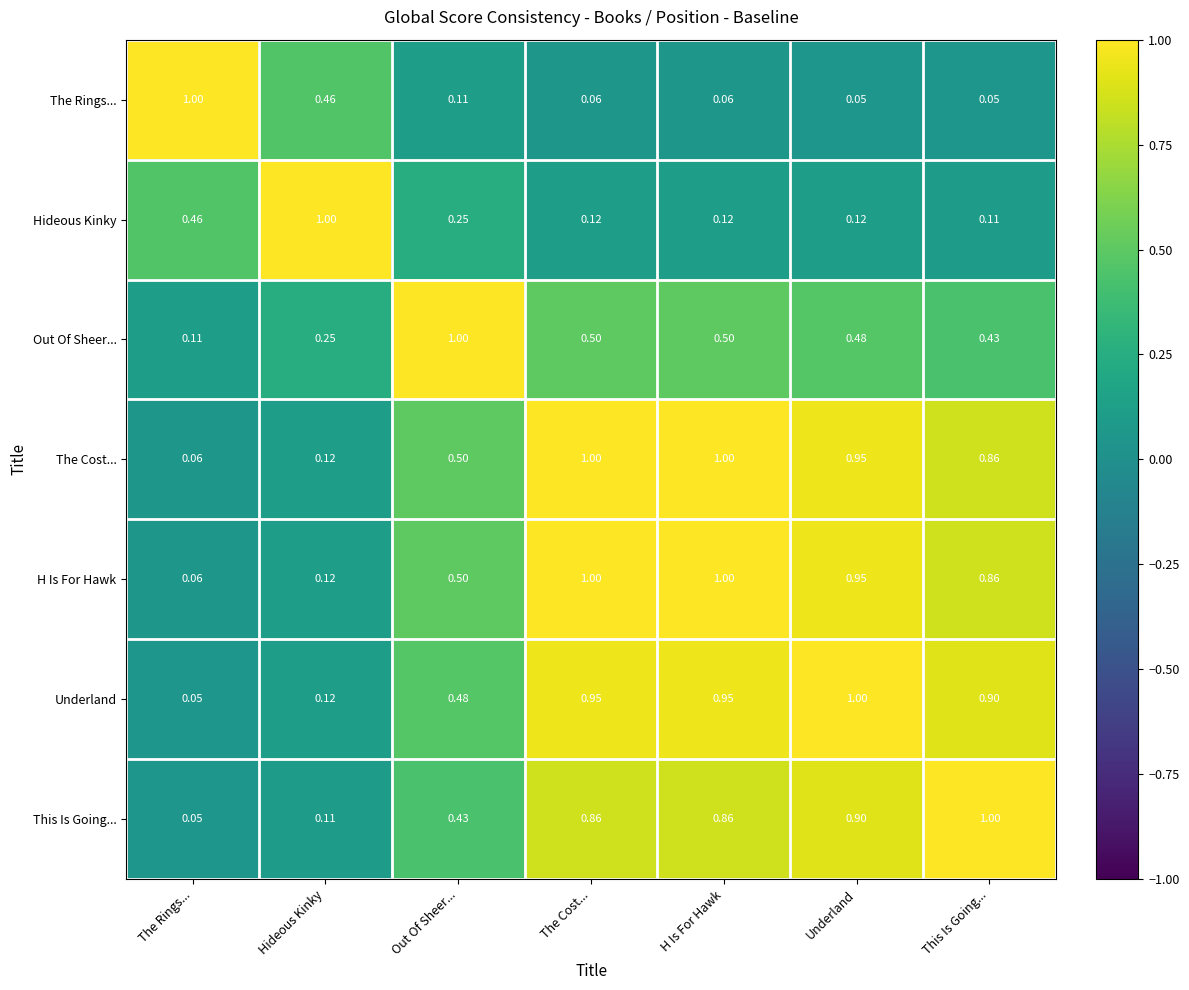

Is the value of This Is Going... at Out Of Sheer... greater than the value of Hideous Kinky at Out Of Sheer...?

Yes